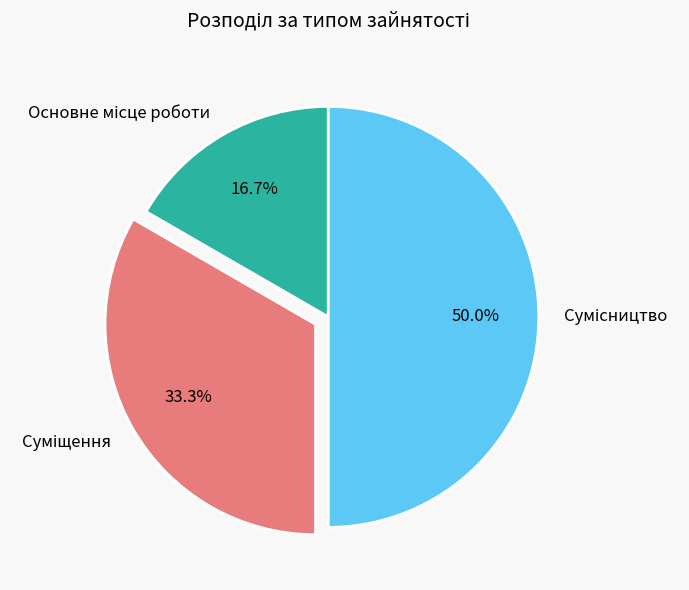

How many segments does this pie chart have?

3